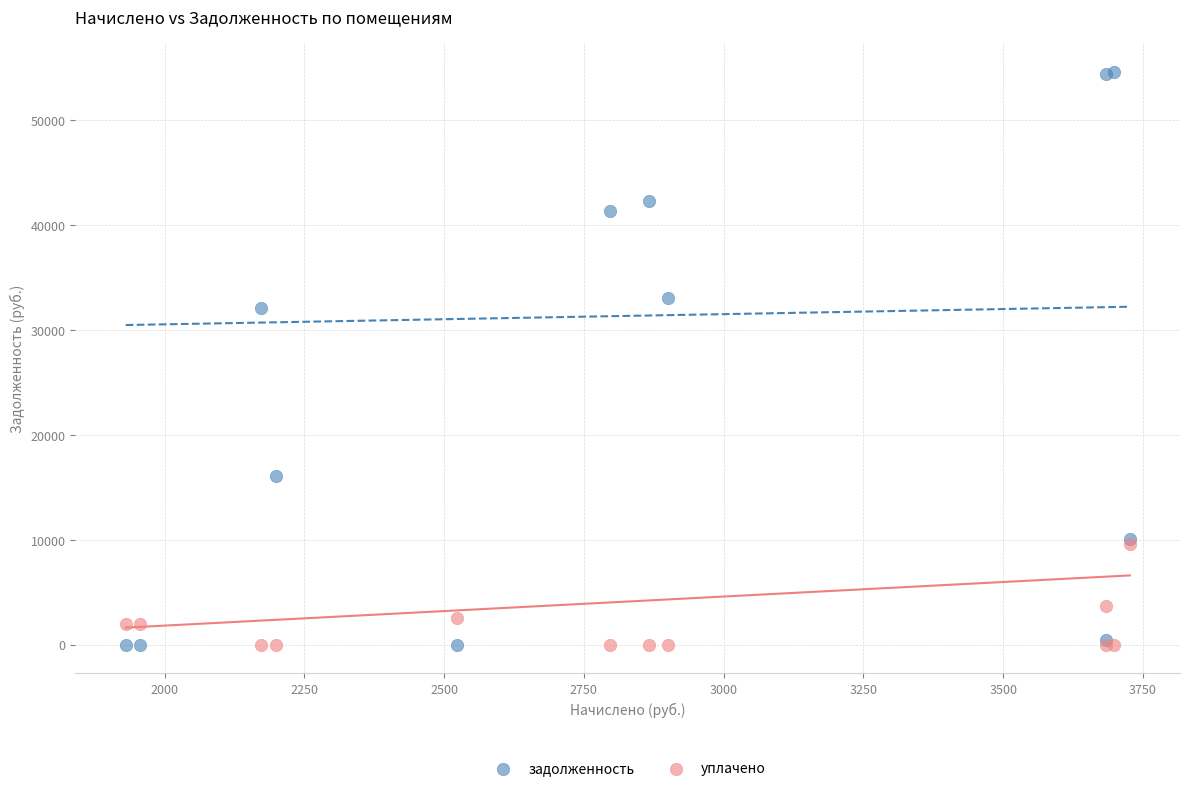

Across all series, what Y value is closest to 27314?

32087.7